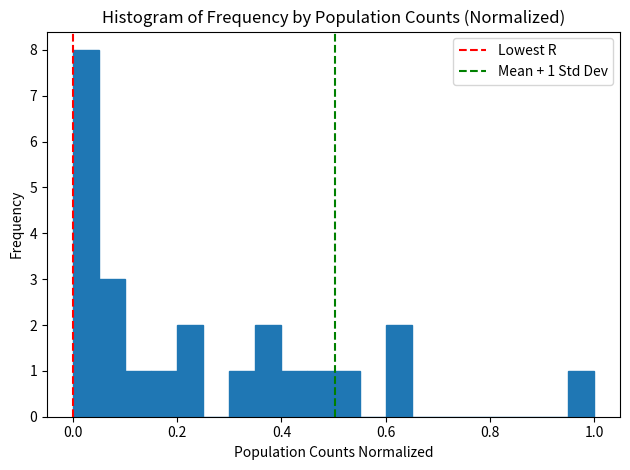

Around what value on the x-axis is the tallest bar? Give the approximate position of its centre, as read against the axis.

0.02